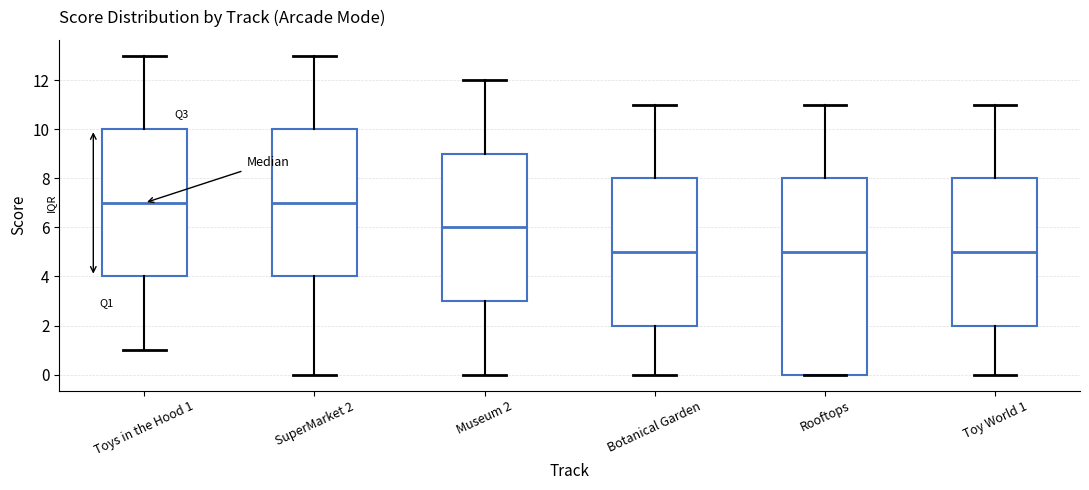

Reading left to right, read every box against the y-axis: the position of its median line, the range the box covers, and the ends of its whiskers. The values are not printed on the chart, so give them approximately, as read against the axis.

Toys in the Hood 1: median 7, box 4 to 10, whiskers 1 to 13
SuperMarket 2: median 7, box 4 to 10, whiskers 0 to 13
Museum 2: median 6, box 3 to 9, whiskers 0 to 12
Botanical Garden: median 5, box 2 to 8, whiskers 0 to 11
Rooftops: median 5, box 0 to 8, whiskers 0 to 11
Toy World 1: median 5, box 2 to 8, whiskers 0 to 11